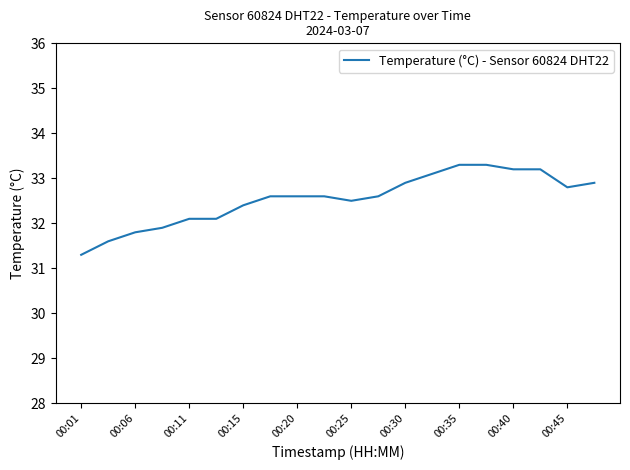

Count the number of categories in the chart.

20